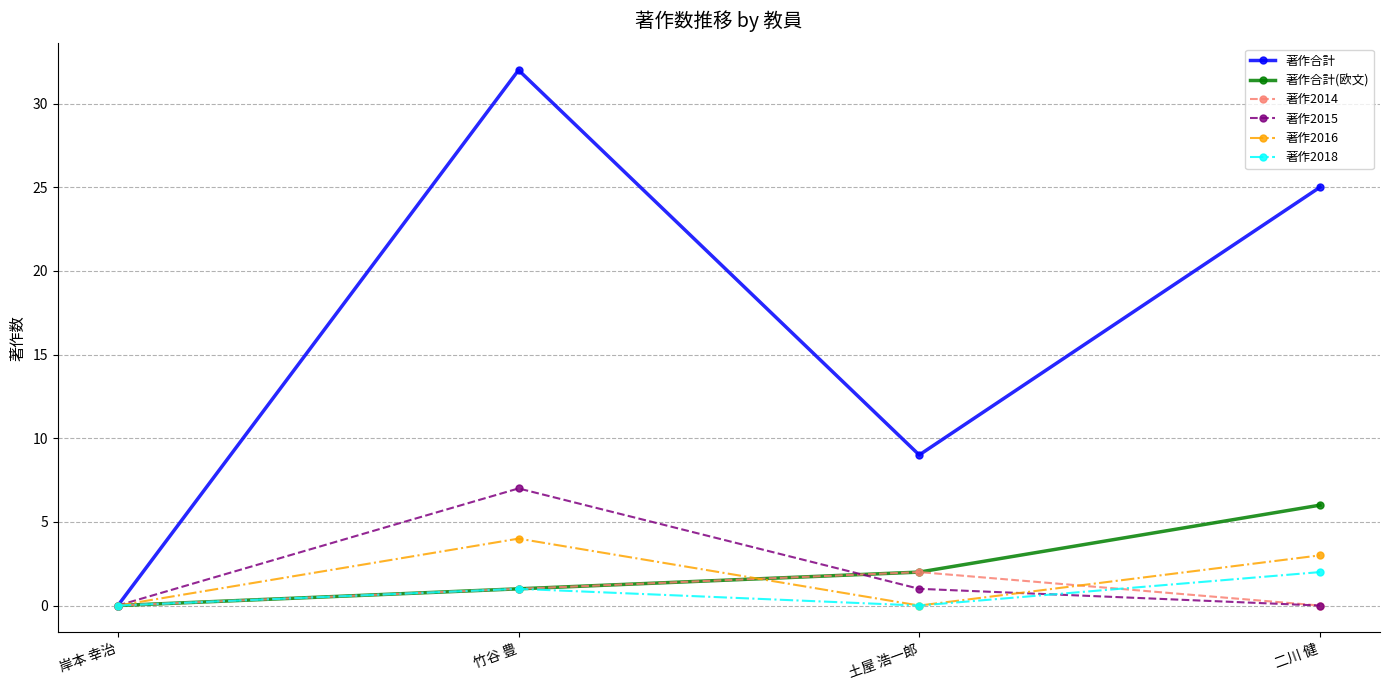

Which series changed the most between 岸本 幸治 and 竹谷 豊?

著作合計